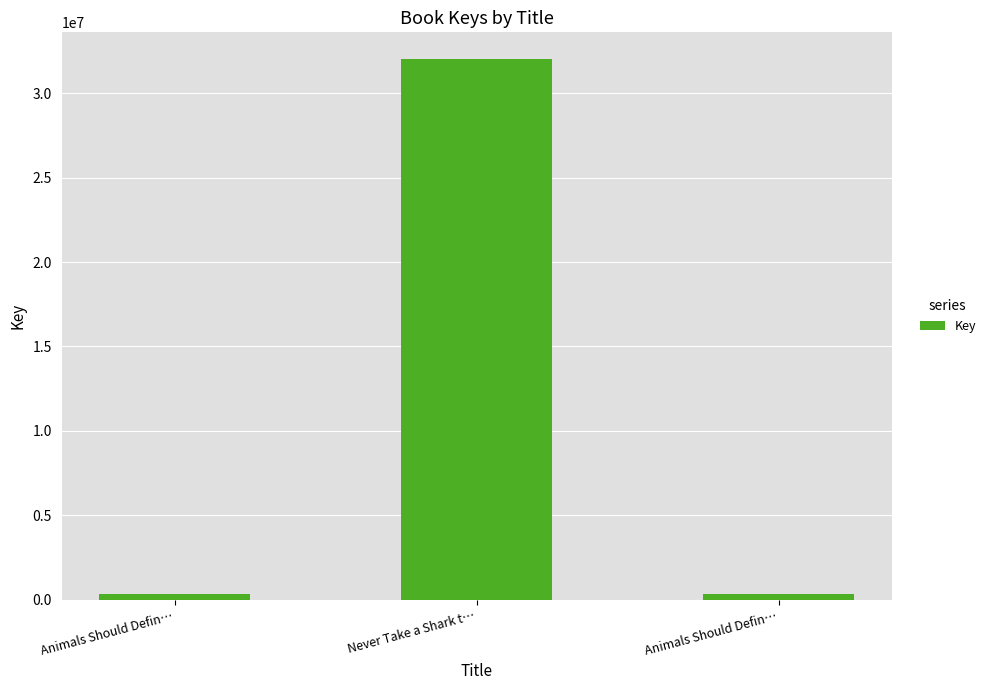

How many bars are there in total?

3